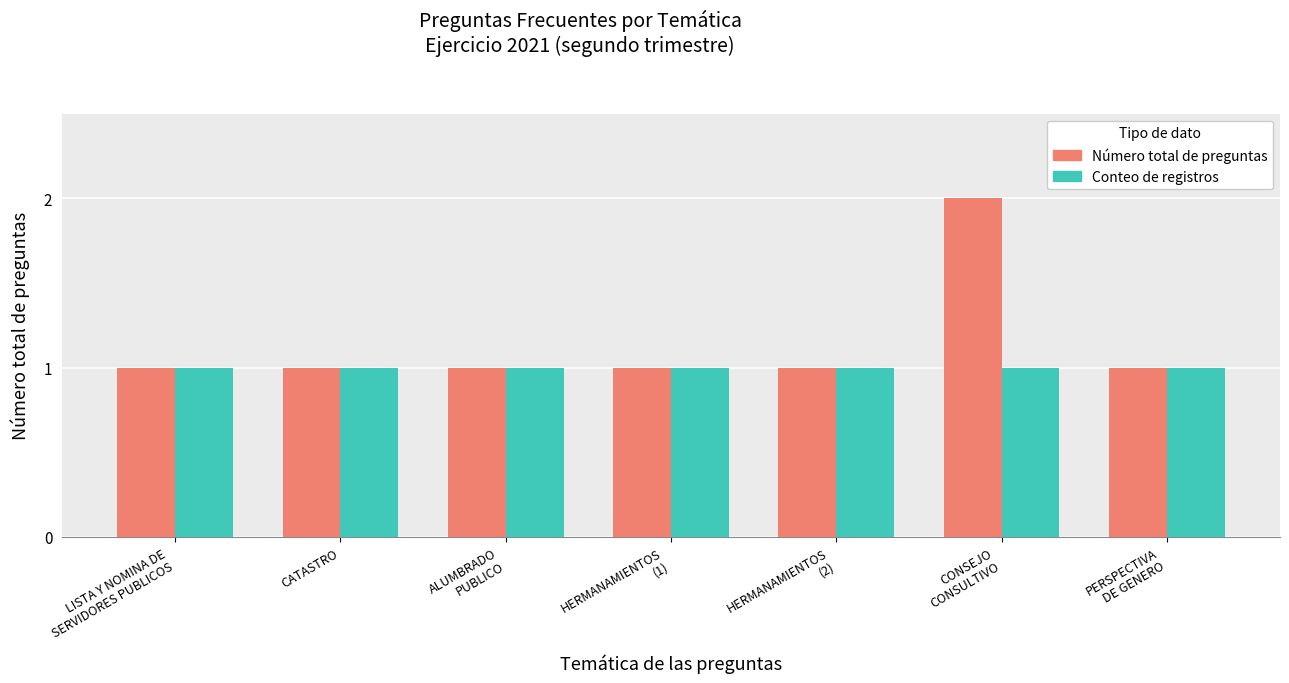

Which series has the largest total across all categories?

Número total de preguntas